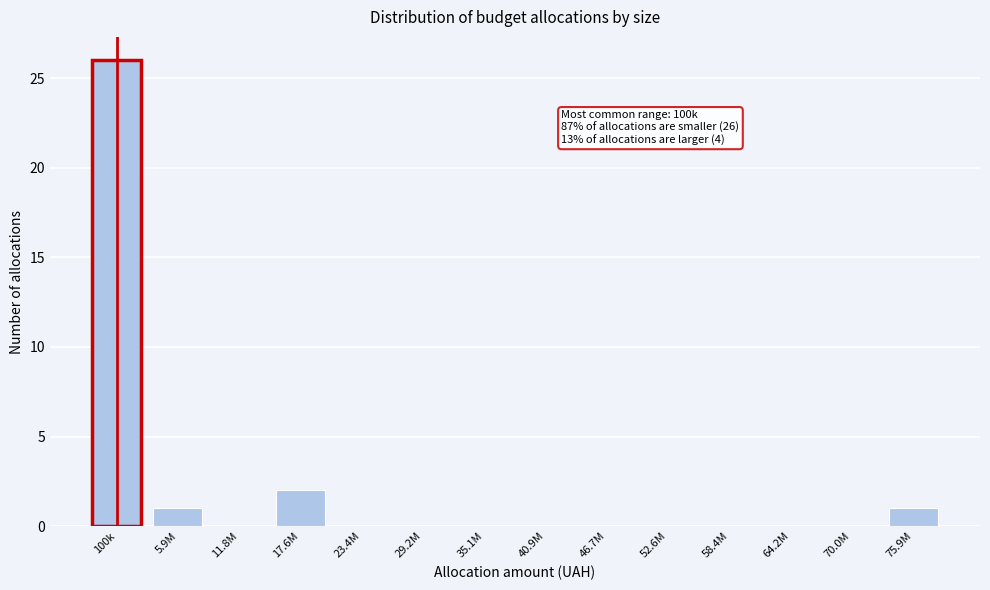

Reading right to left, transcribe all the data shown in this chart.

75.9M=1	70.0M=0	64.2M=0	58.4M=0	52.6M=0	46.7M=0	40.9M=0	35.1M=0	29.2M=0	23.4M=0	17.6M=2	11.8M=0	5.9M=1	100k=26